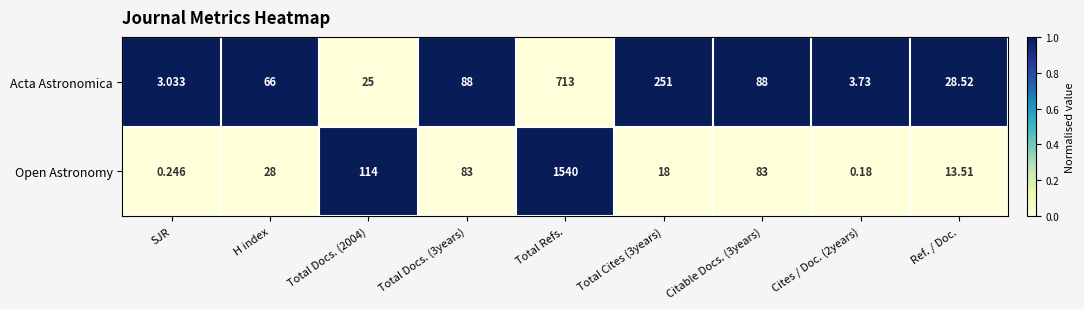

At which category is the sum across all series the highest?

Total Refs.